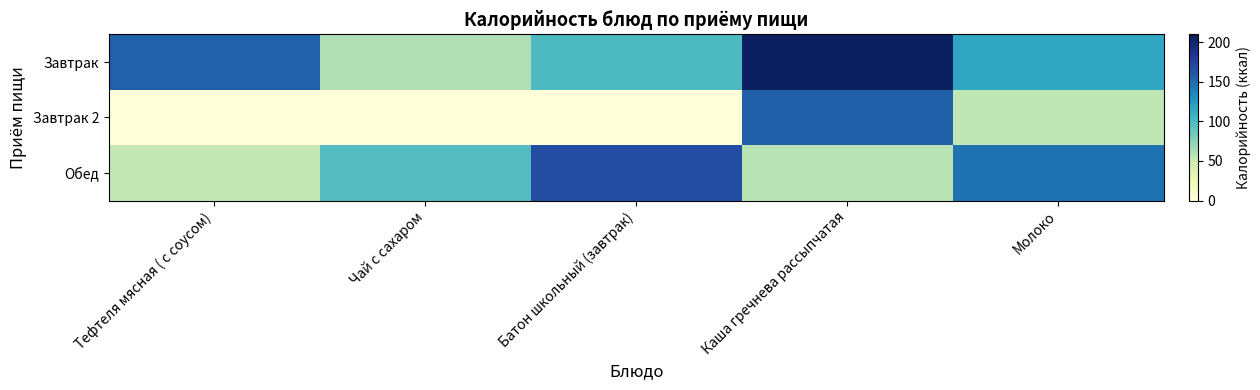

At Молоко, list the series in order from smallest to largest.

Завтрак 2, Завтрак, Обед